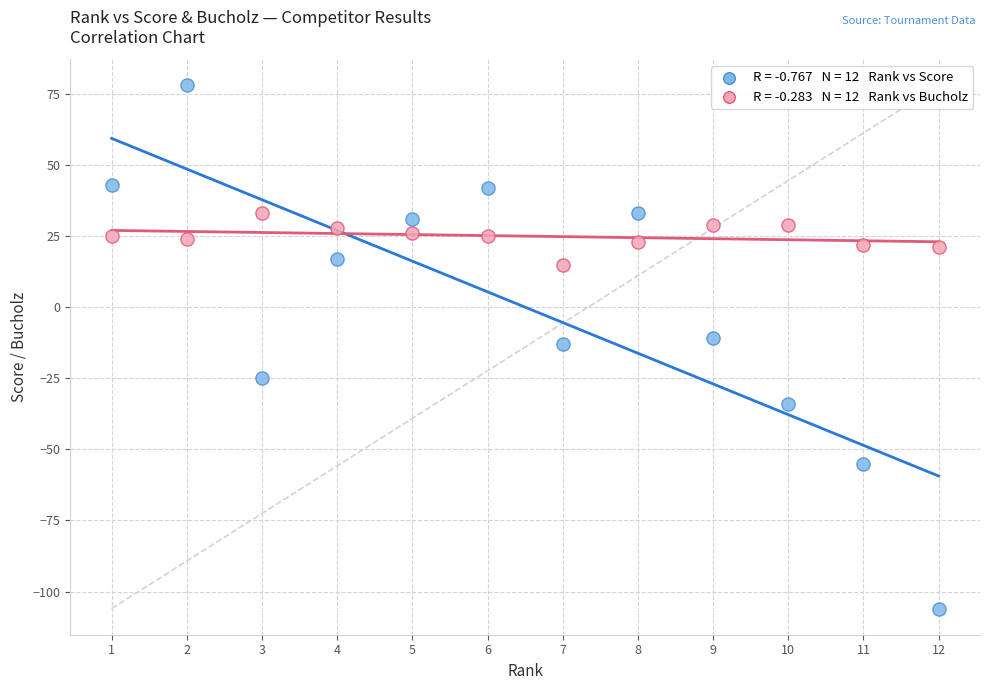

Across all data points, what is the range of X values (max minus min)?

11